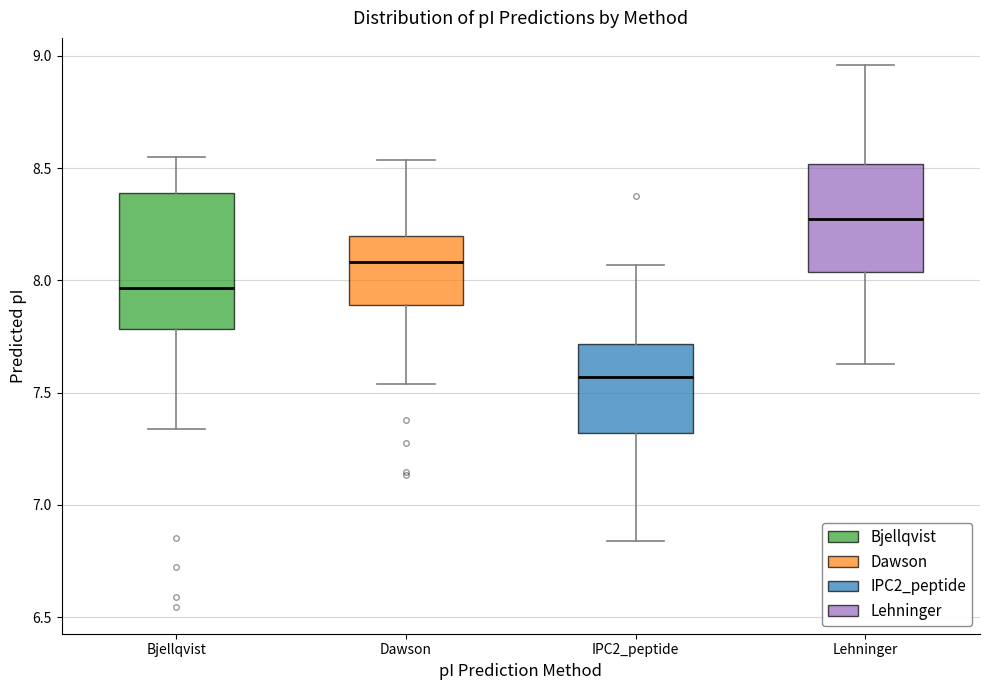

Where is the lower edge of the box for IPC2_peptide on the y-axis? The values are not printed on the chart, so give them approximately, as read against the axis.

7.30